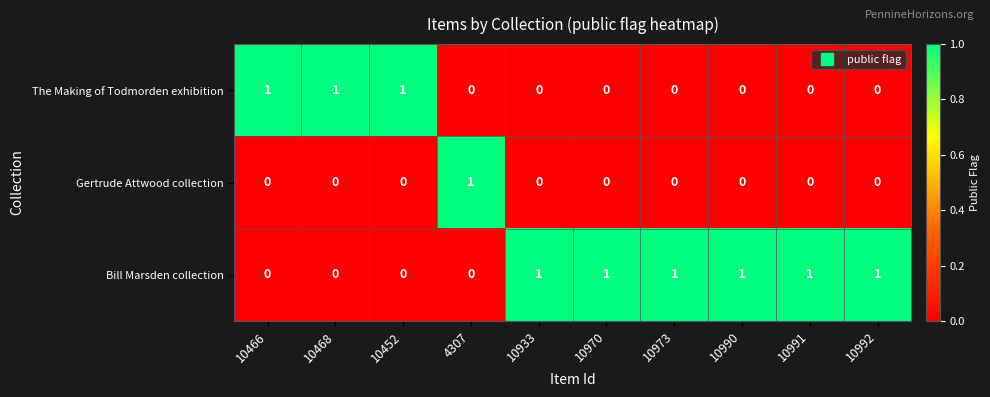

True or false: Gertrude Attwood collection has a value of 0 at 10992.

True